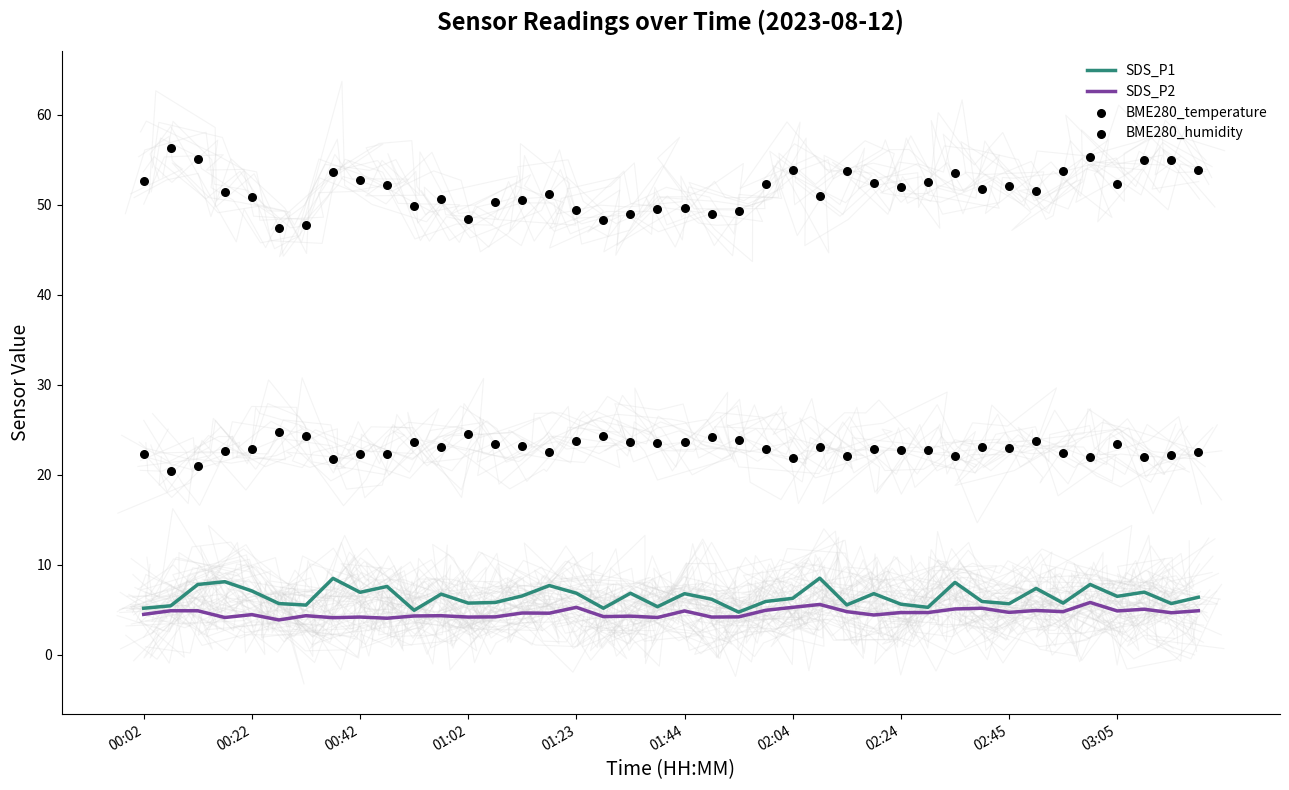

Which series reaches the minimum Y coordinate?

SDS_P2